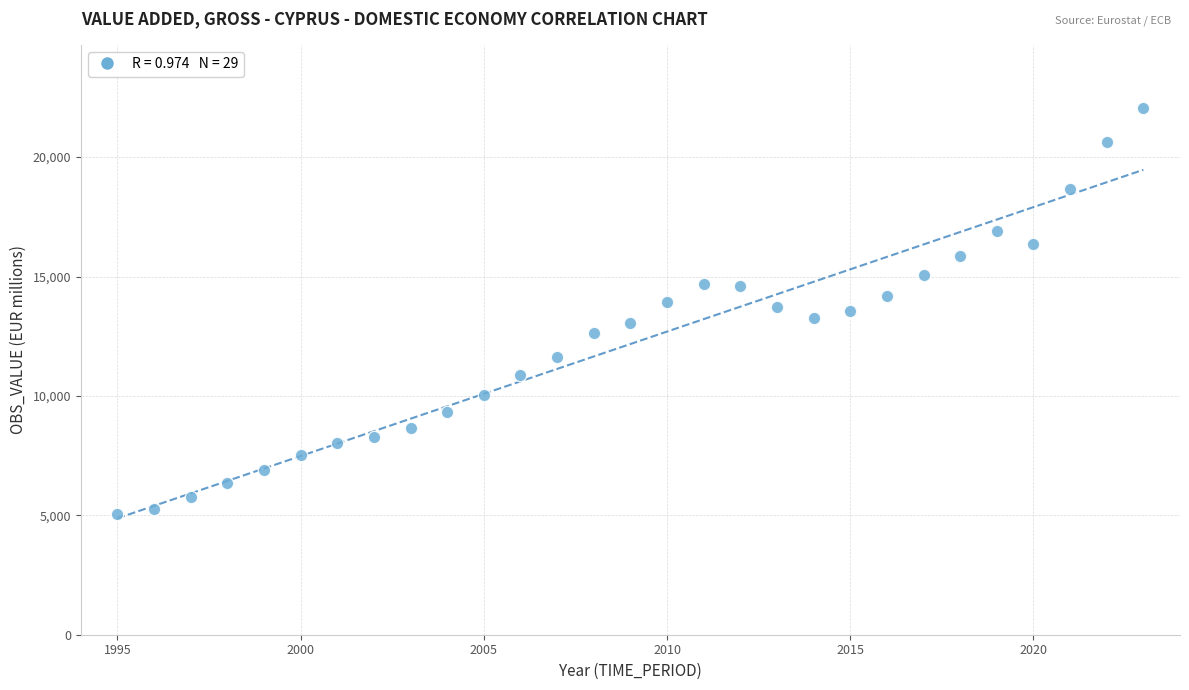

What is the range of X values (max minus min)?

28.0